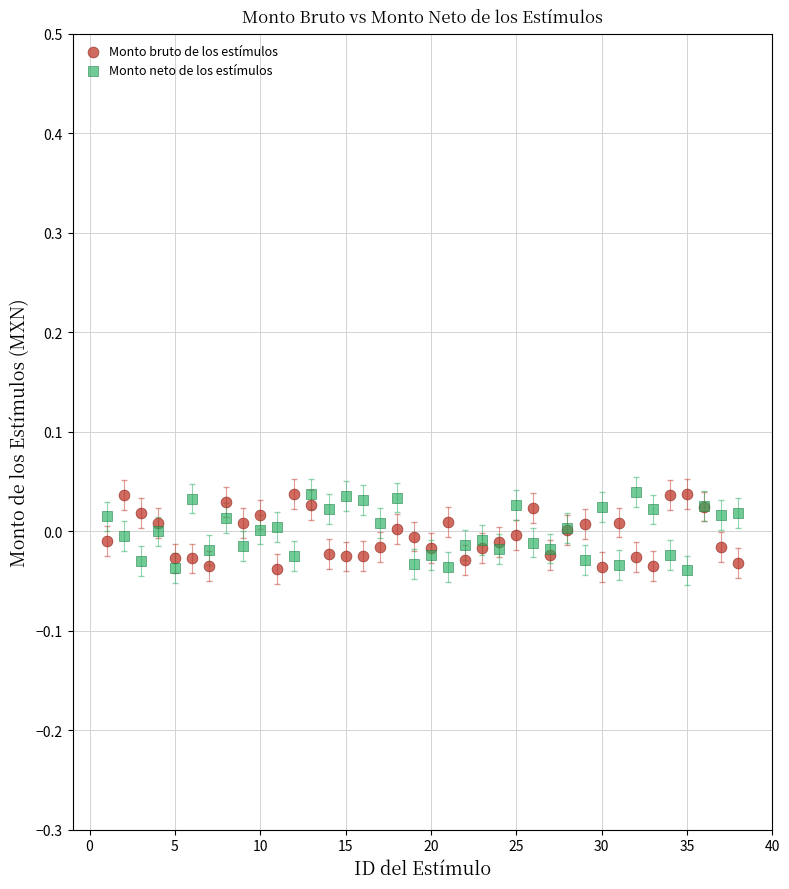

What is the X range (max minus min) for the scatter plot?

37.0